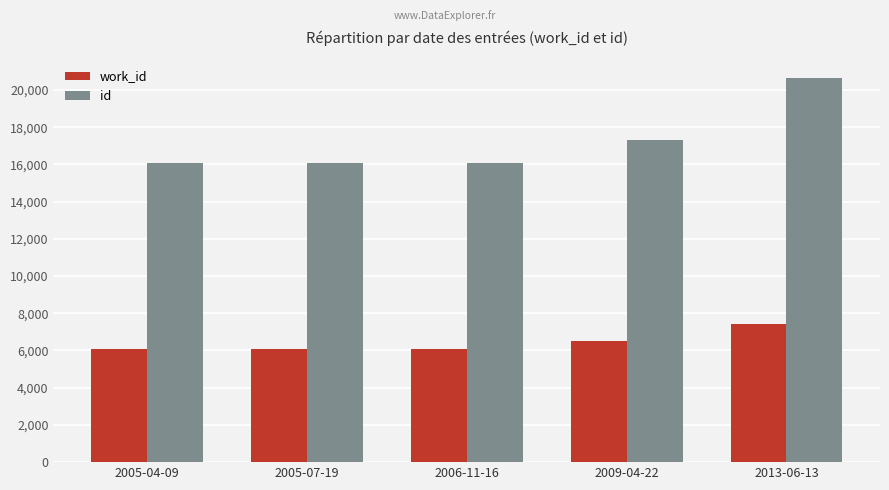

What are all the series names shown in the legend?

work_id, id